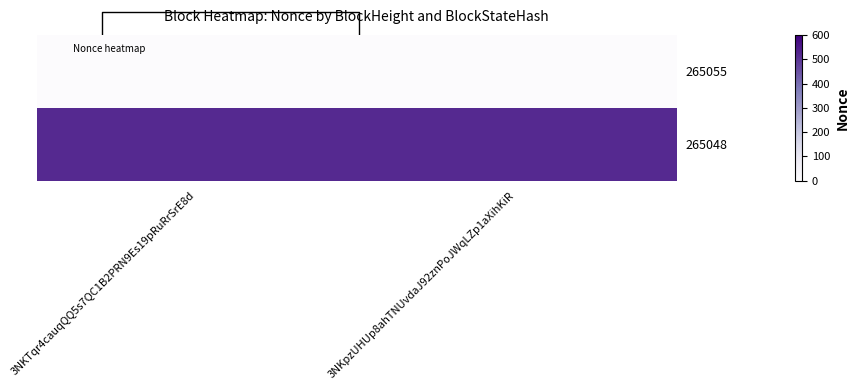

Which category has the lowest value in the 265055 series?

3NKTqr4cauqQQ5s7QC1B2PRN9Es19pRuRrSrE8d